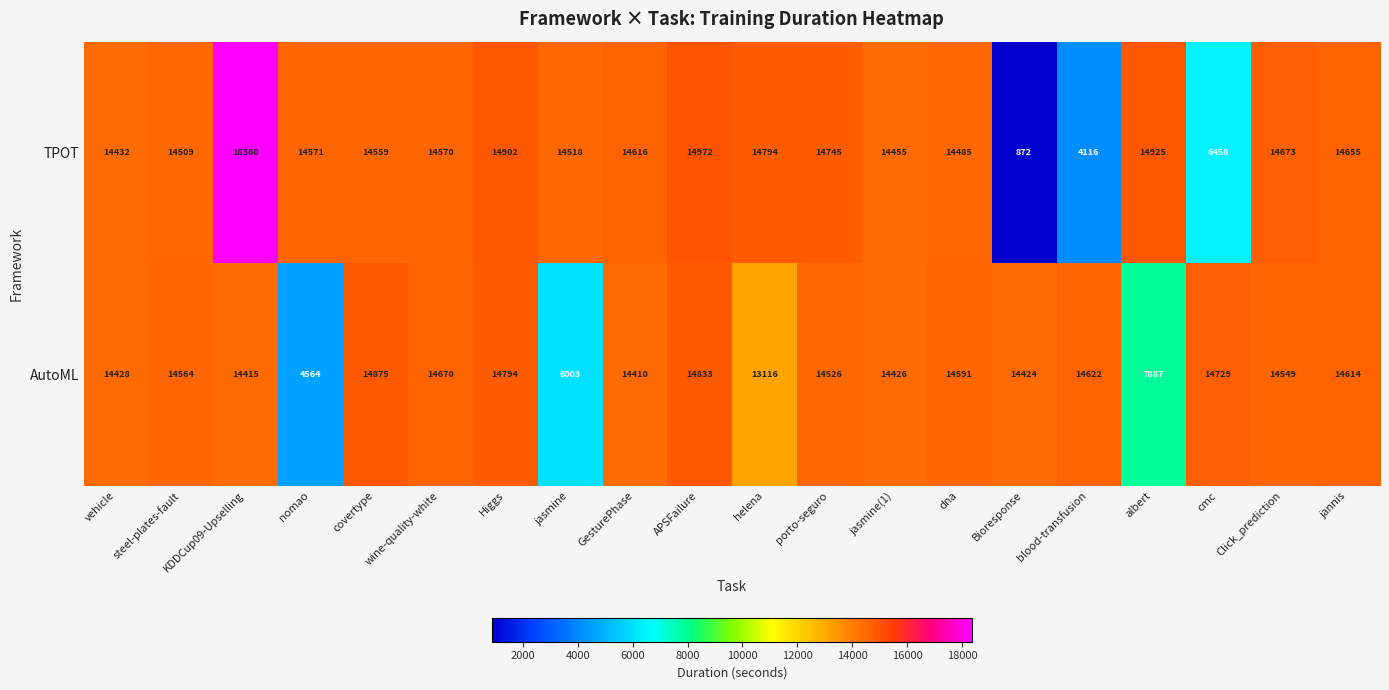

What is the sum of the AutoML values at jannis and helena?

27730